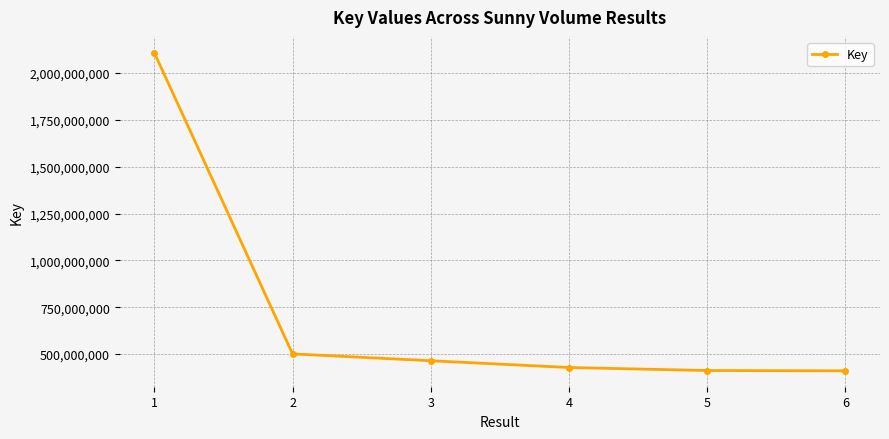

What is the smallest value displayed?

410963790